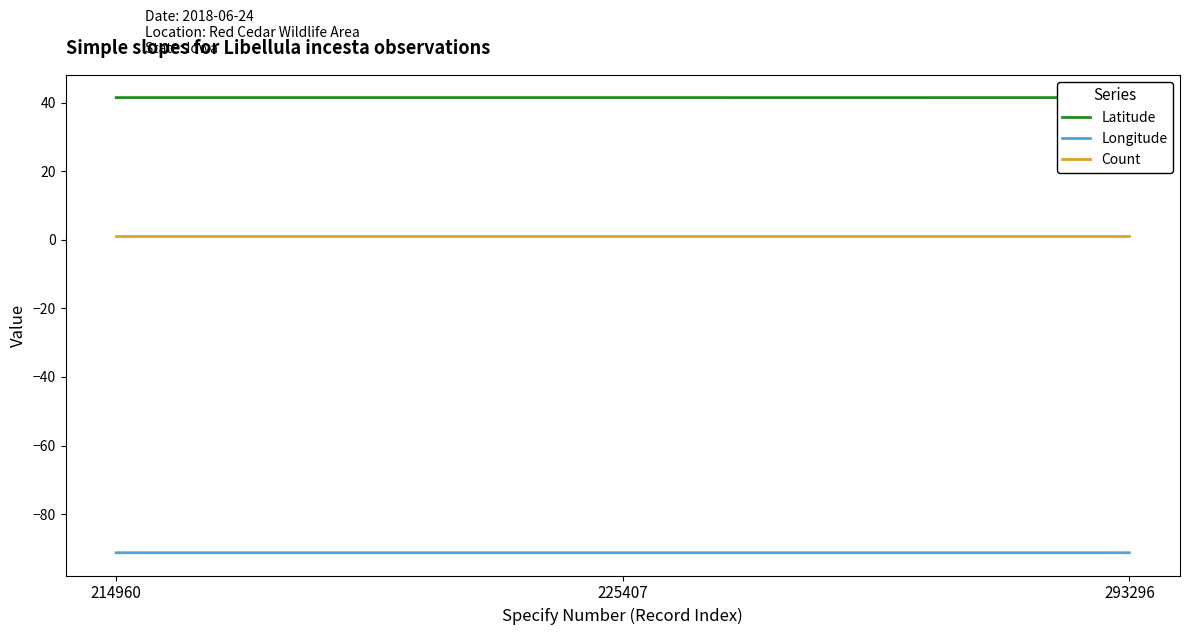

Which category has the lowest value across all series?

214960